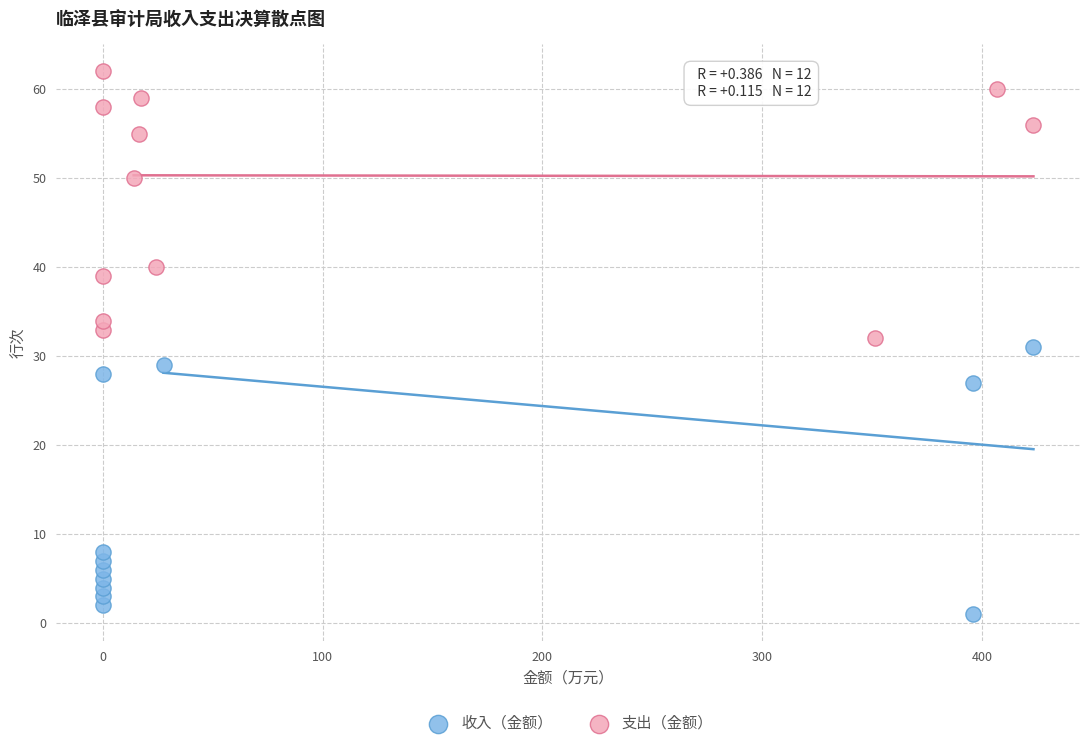

Which series contains the lowest Y value?

收入（金额）